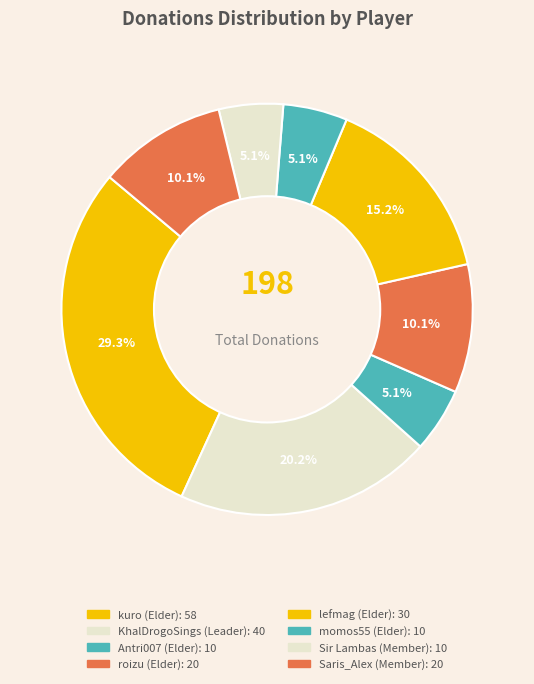

Does lefmag (Elder) account for over 50% of the chart?

No